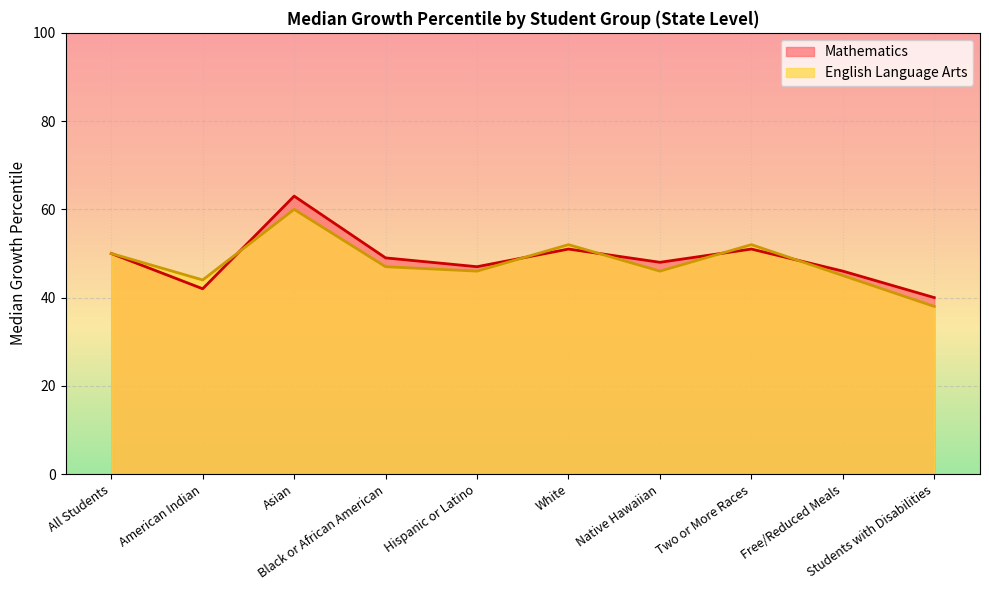

How many interior local valleys does the Mathematics series have?

3